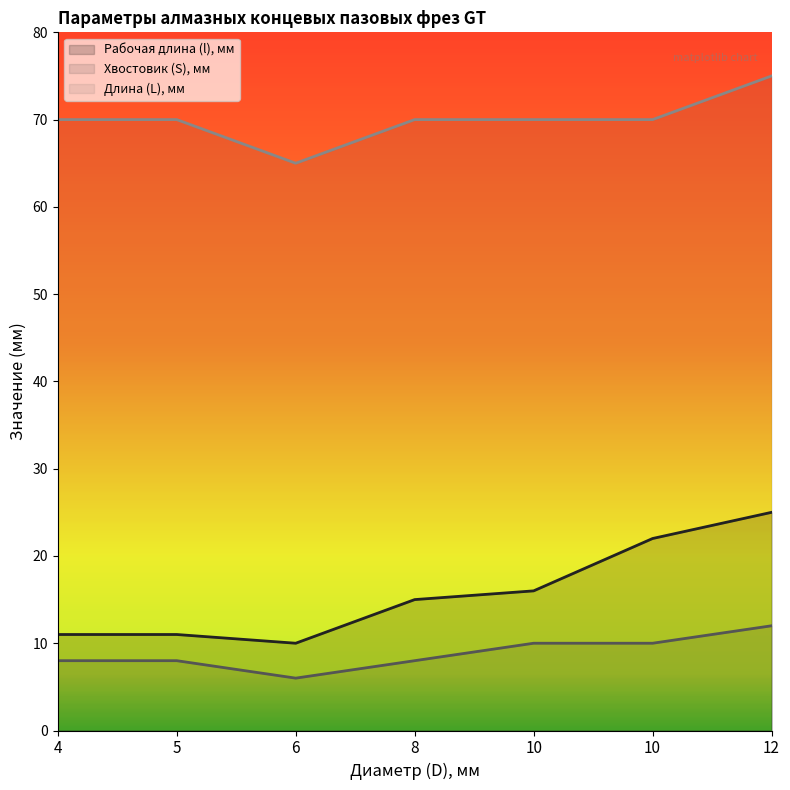

Count the number of categories in the chart.

7